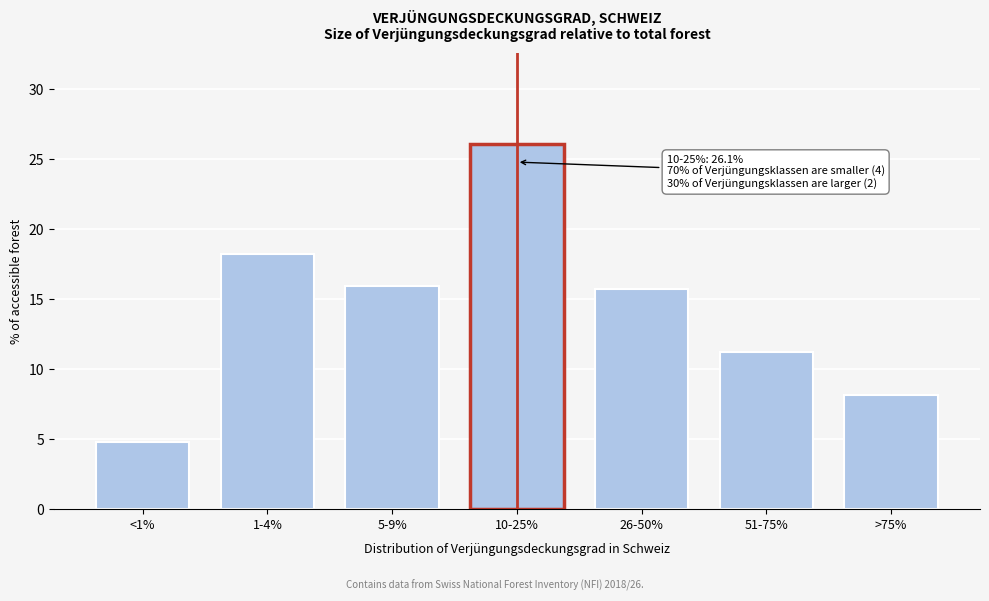

Reading left to right, list all the values displayed in this chart.

4.8	18.2	15.9	26.1	15.7	11.2	8.1